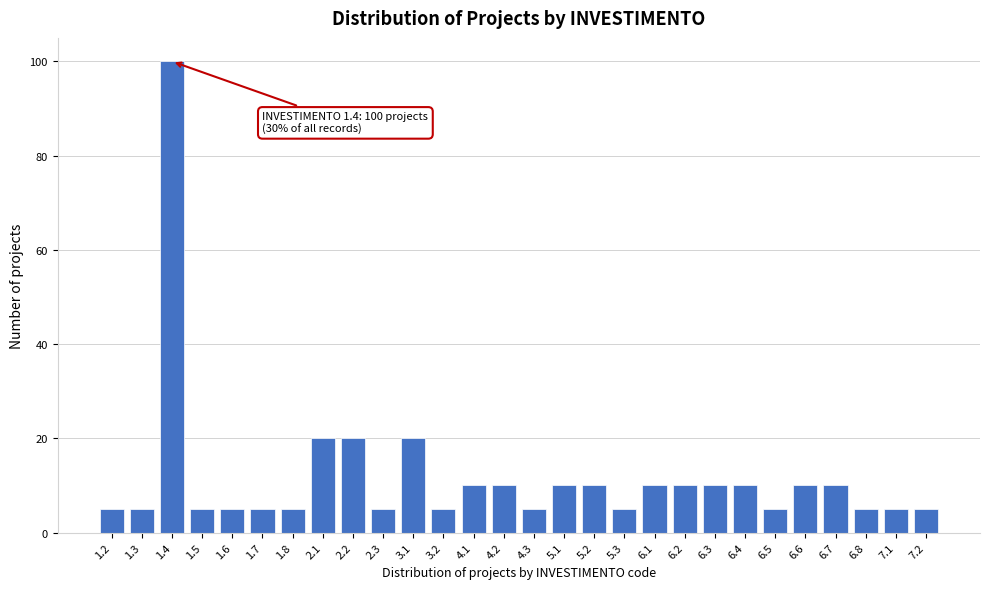

Reading left to right, extract all data points from this chart.

1.2=5	1.3=5	1.4=100	1.5=5	1.6=5	1.7=5	1.8=5	2.1=20	2.2=20	2.3=5	3.1=20	3.2=5	4.1=10	4.2=10	4.3=5	5.1=10	5.2=10	5.3=5	6.1=10	6.2=10	6.3=10	6.4=10	6.5=5	6.6=10	6.7=10	6.8=5	7.1=5	7.2=5